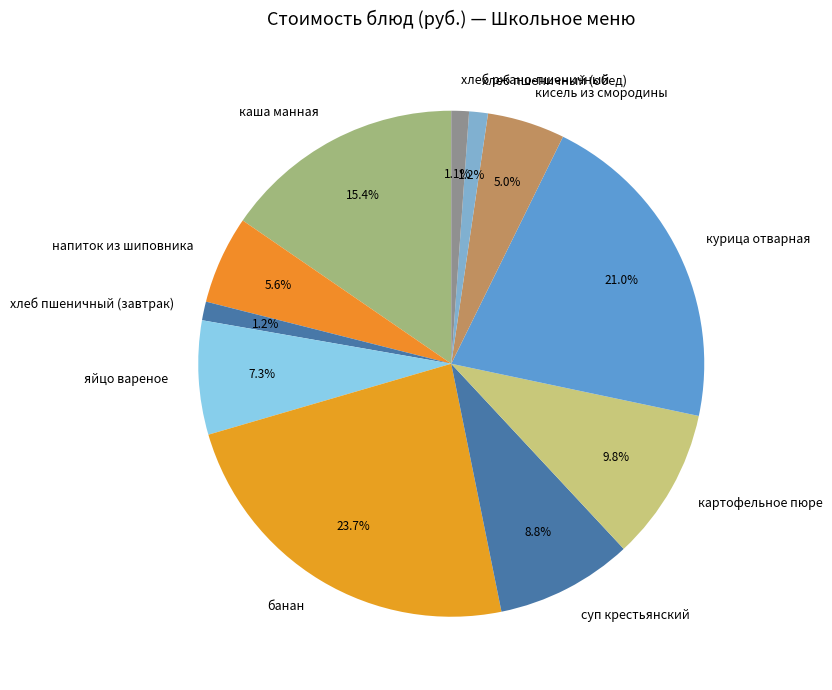

How many slices are in this pie chart?

11